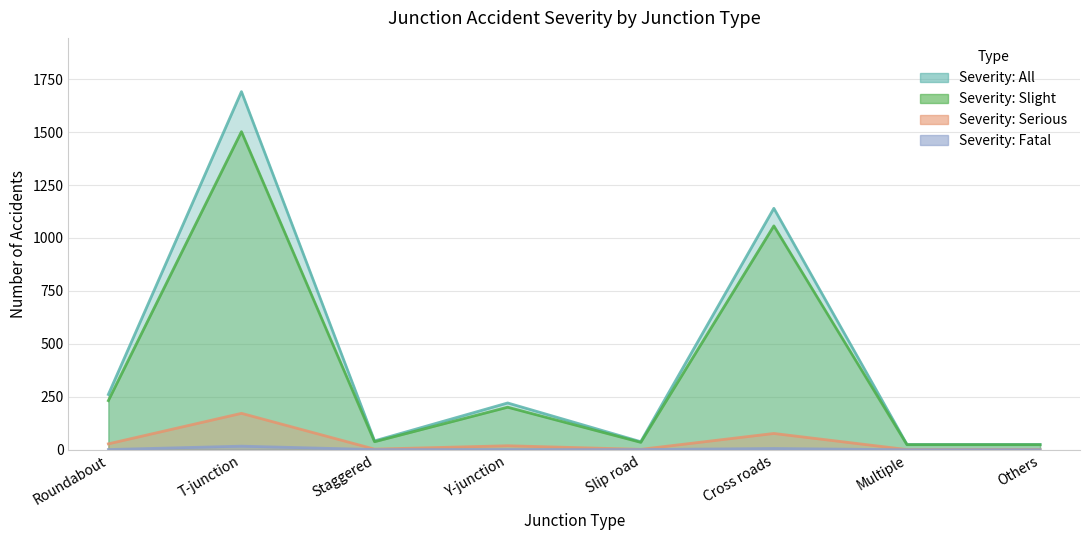

What is the sum of the Severity: Slight values at Staggered and Multiple?

62